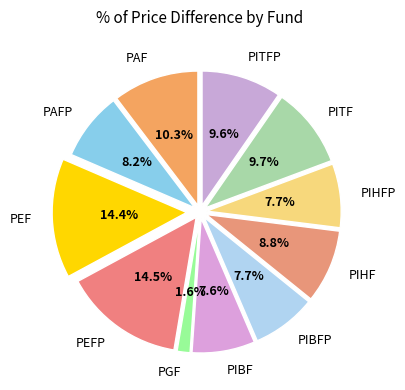

To the nearest percent, what is the combined percentage of PEFP and PITFP?

24%